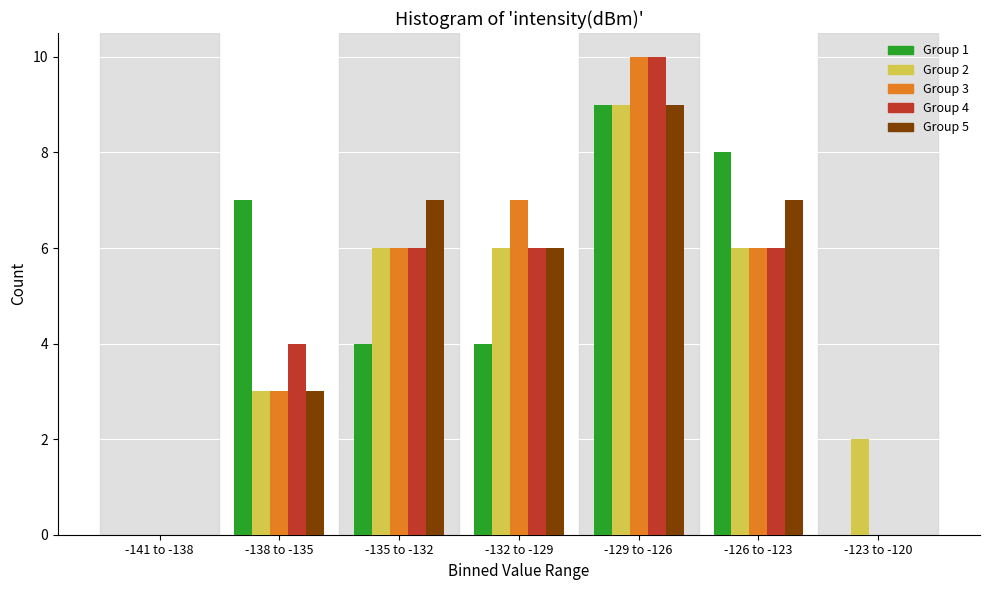

What is the sum of all Group 5 values?

32